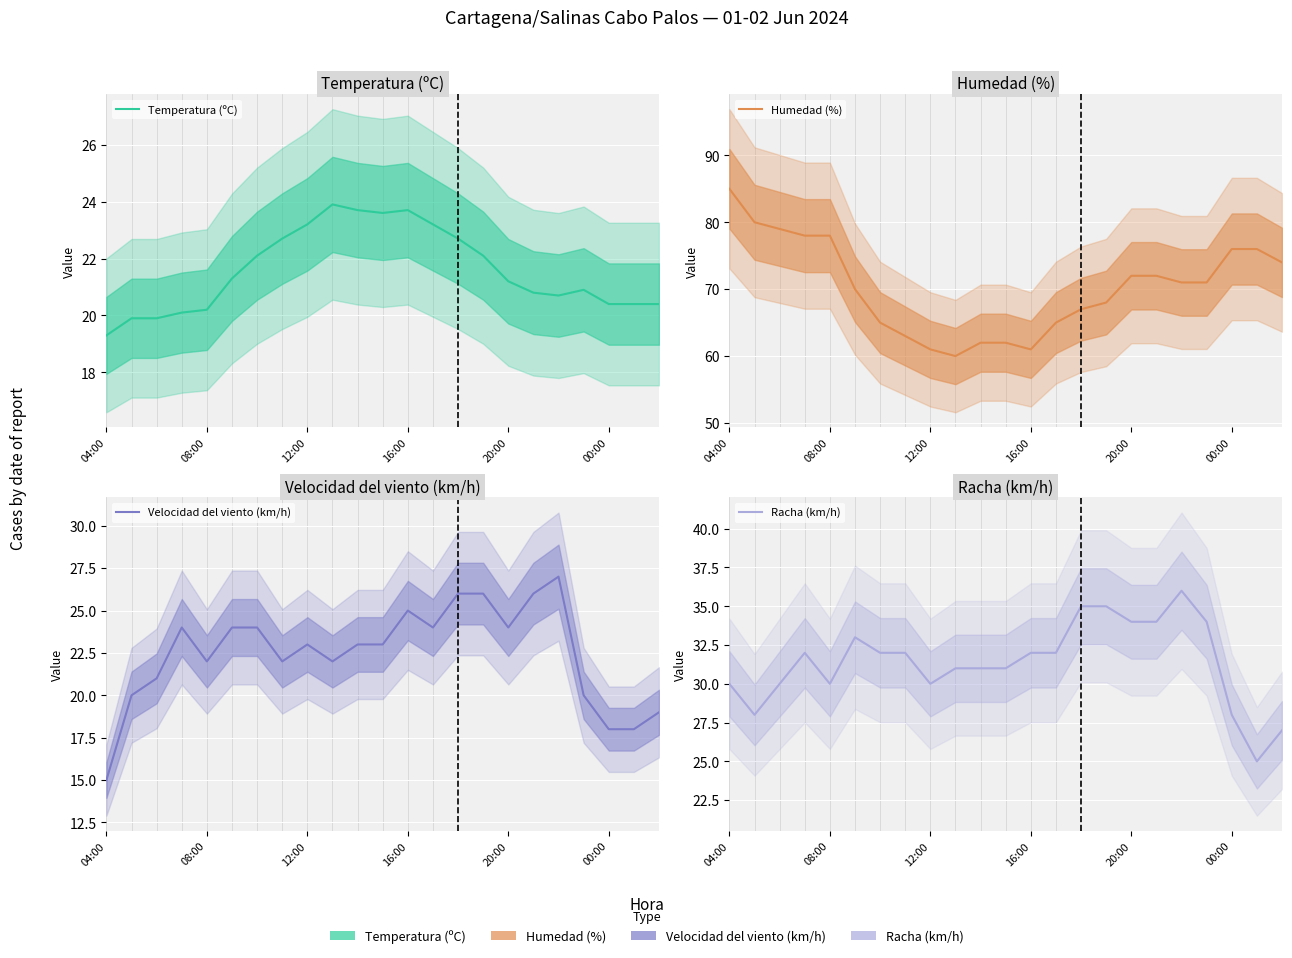

In Temperatura (ºC), how many points are higher than both neighbors (excluding endpoints)?

3